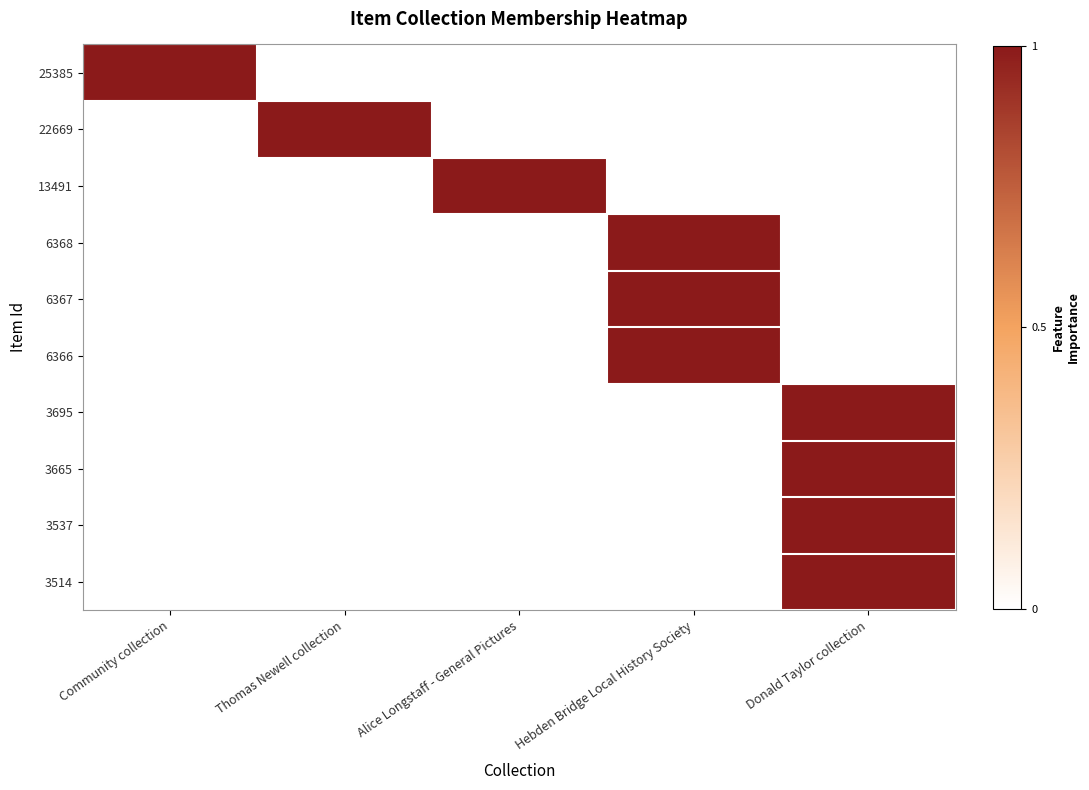

Which category has the highest value across all series?

Community collection